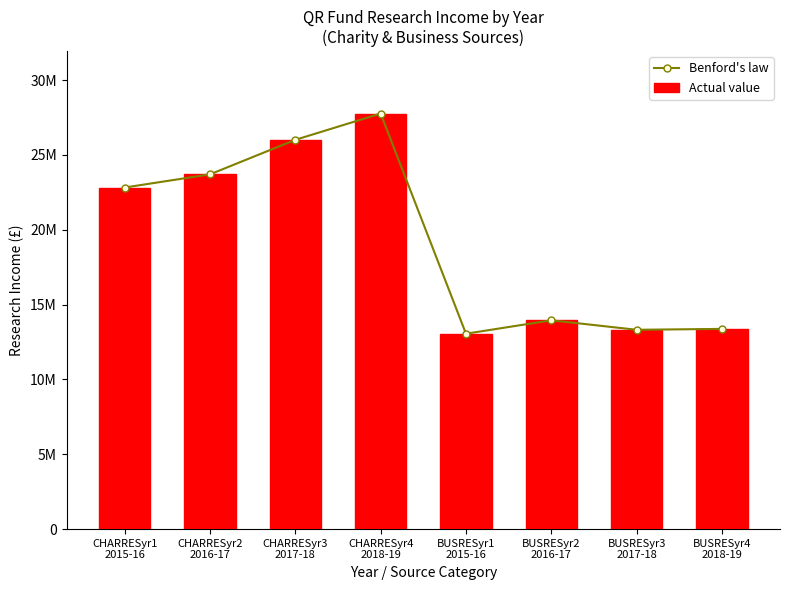

What are all the series names shown in the legend?

Benford's law, Actual value